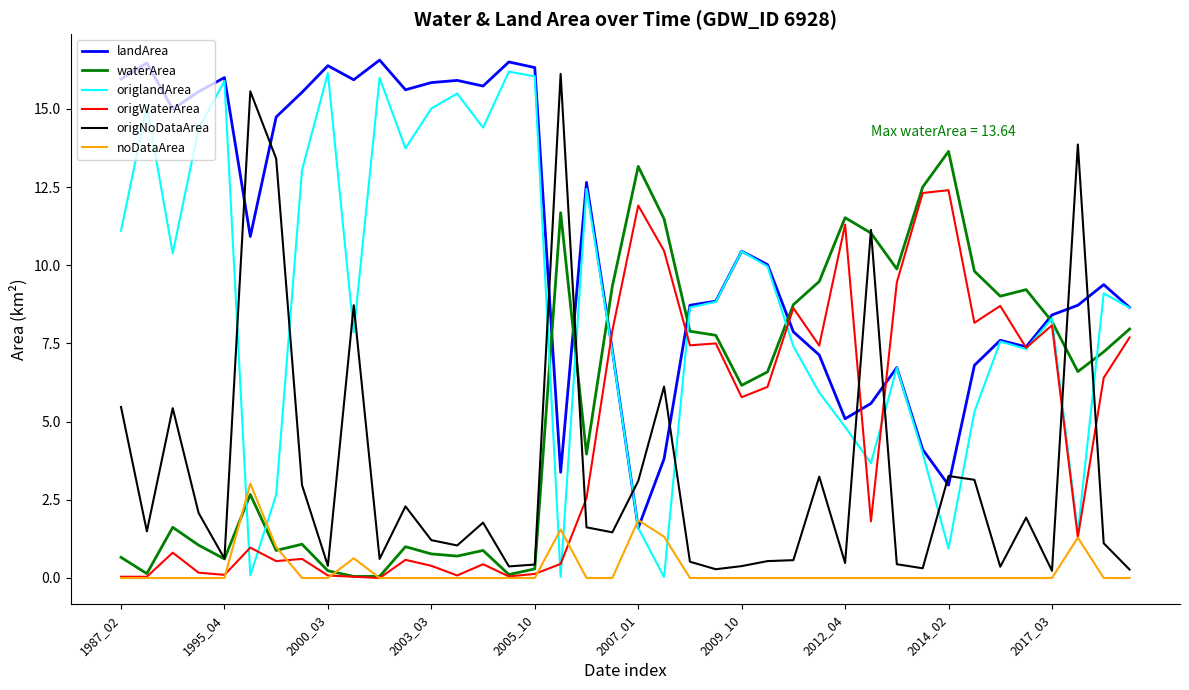

True or false: origNoDataArea and origWaterArea intersect in this chart.

True